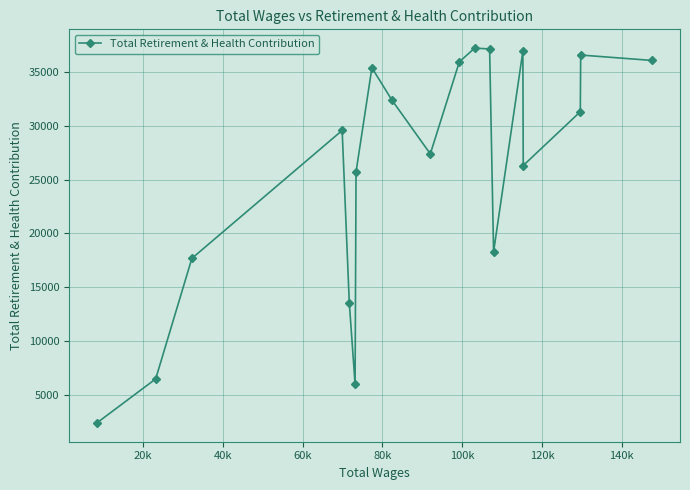

What is the value of the 7th point from the left?

25711